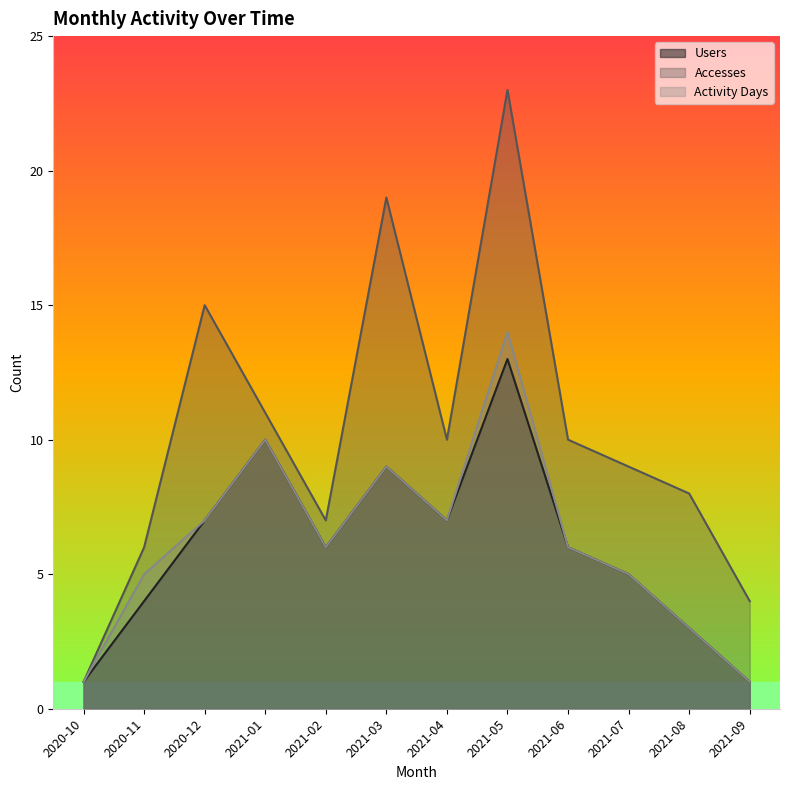

What is the difference between the second highest and second lowest values in the Activity Days series?

9